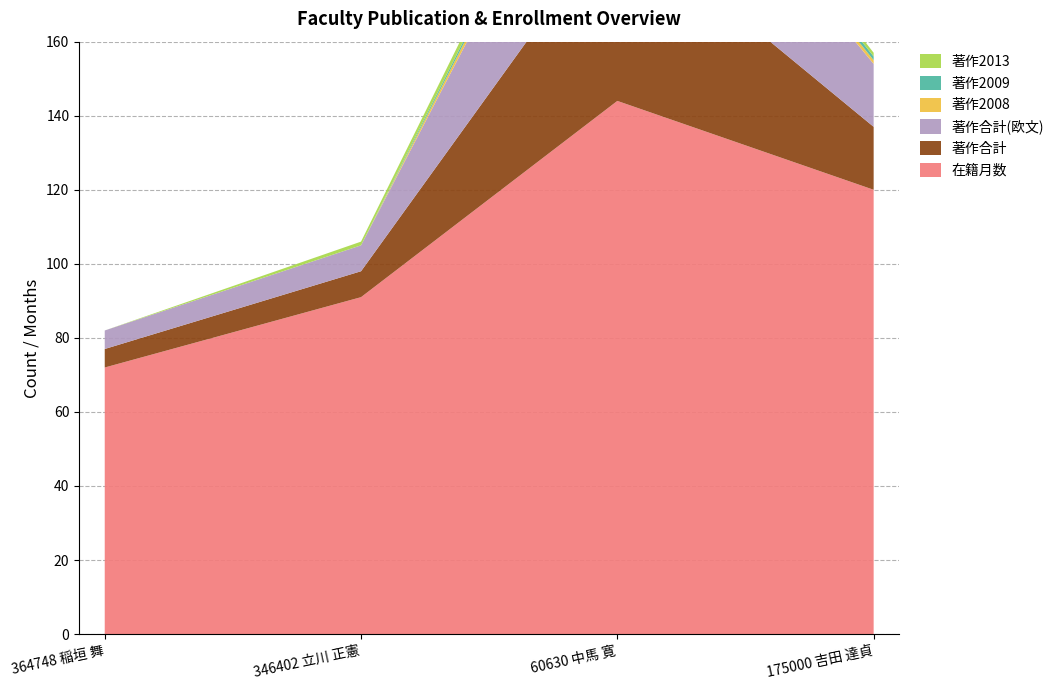

Reading left to right, list all the values displayed in this chart.

在籍月数: 364748 稲垣 舞=72	346402 立川 正憲=91	60630 中馬 寛=144	175000 吉田 達貞=120
著作合計: 364748 稲垣 舞=5	346402 立川 正憲=7	60630 中馬 寛=50	175000 吉田 達貞=17
著作合計(欧文): 364748 稲垣 舞=5	346402 立川 正憲=7	60630 中馬 寛=44	175000 吉田 達貞=17
著作2008: 364748 稲垣 舞=0	346402 立川 正憲=0	60630 中馬 寛=3	175000 吉田 達貞=1
著作2009: 364748 稲垣 舞=0	346402 立川 正憲=0	60630 中馬 寛=2	175000 吉田 達貞=1
著作2013: 364748 稲垣 舞=0	346402 立川 正憲=1	60630 中馬 寛=3	175000 吉田 達貞=1